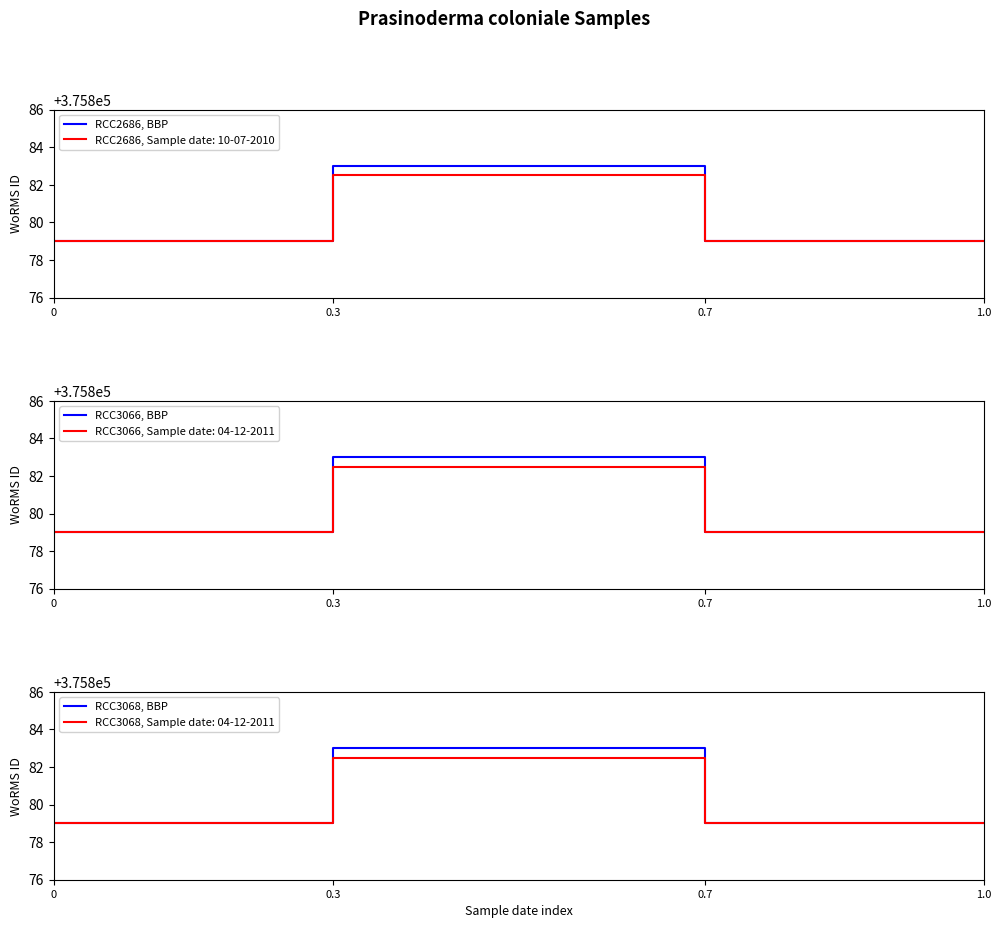

The RCC3066, BBP series shows 174231 at 0.7. True or false?

False